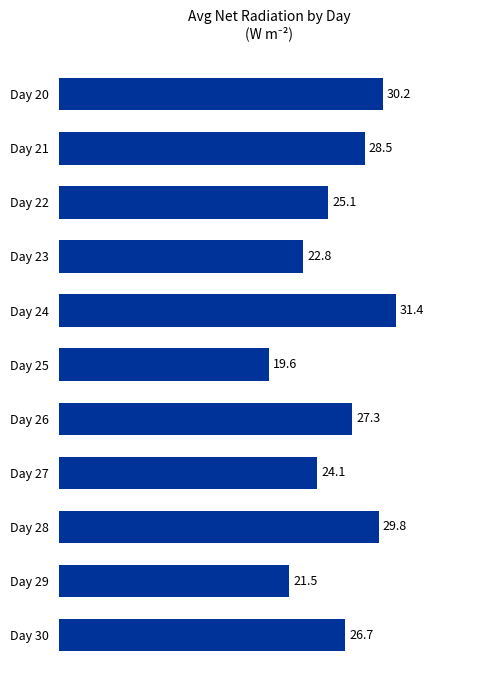

How many bars are there in total?

11